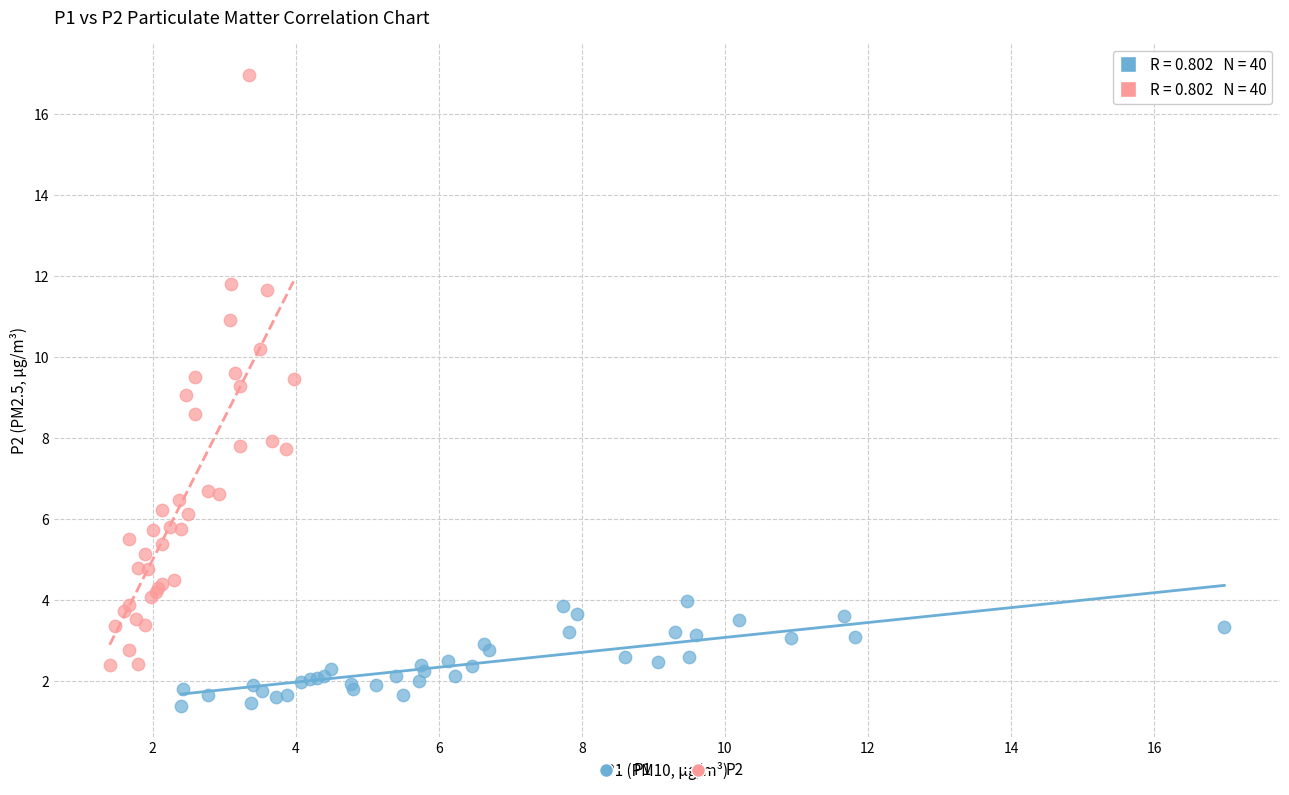

Which series reaches the minimum Y coordinate?

P1